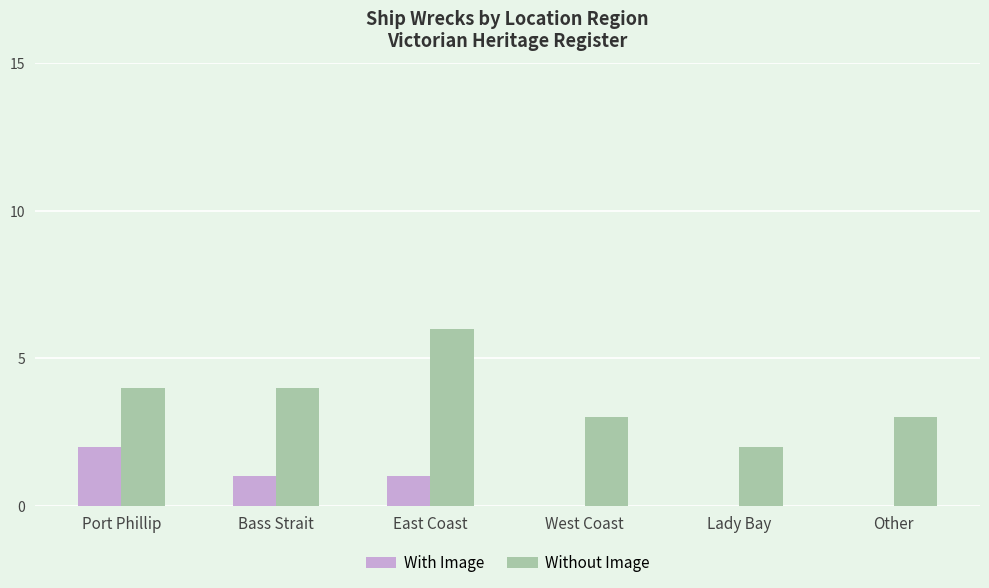

How many series are shown in this chart?

2